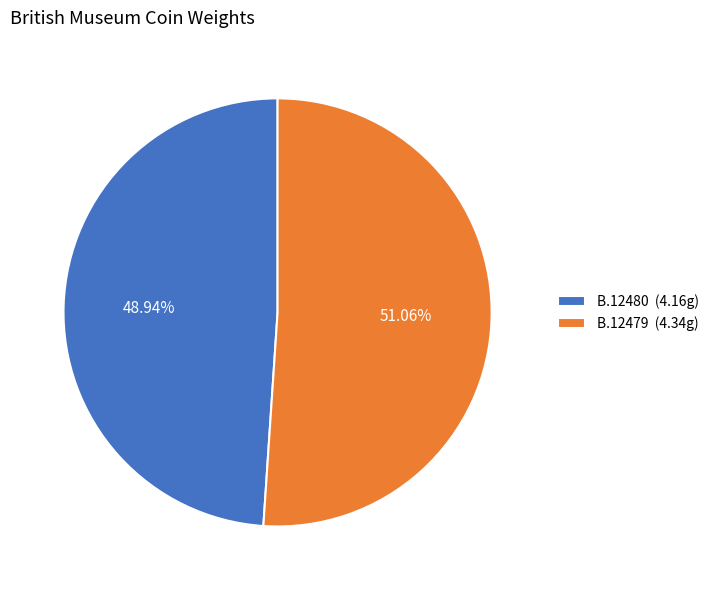

To the nearest percent, what portion does B.12480 represent?

49%